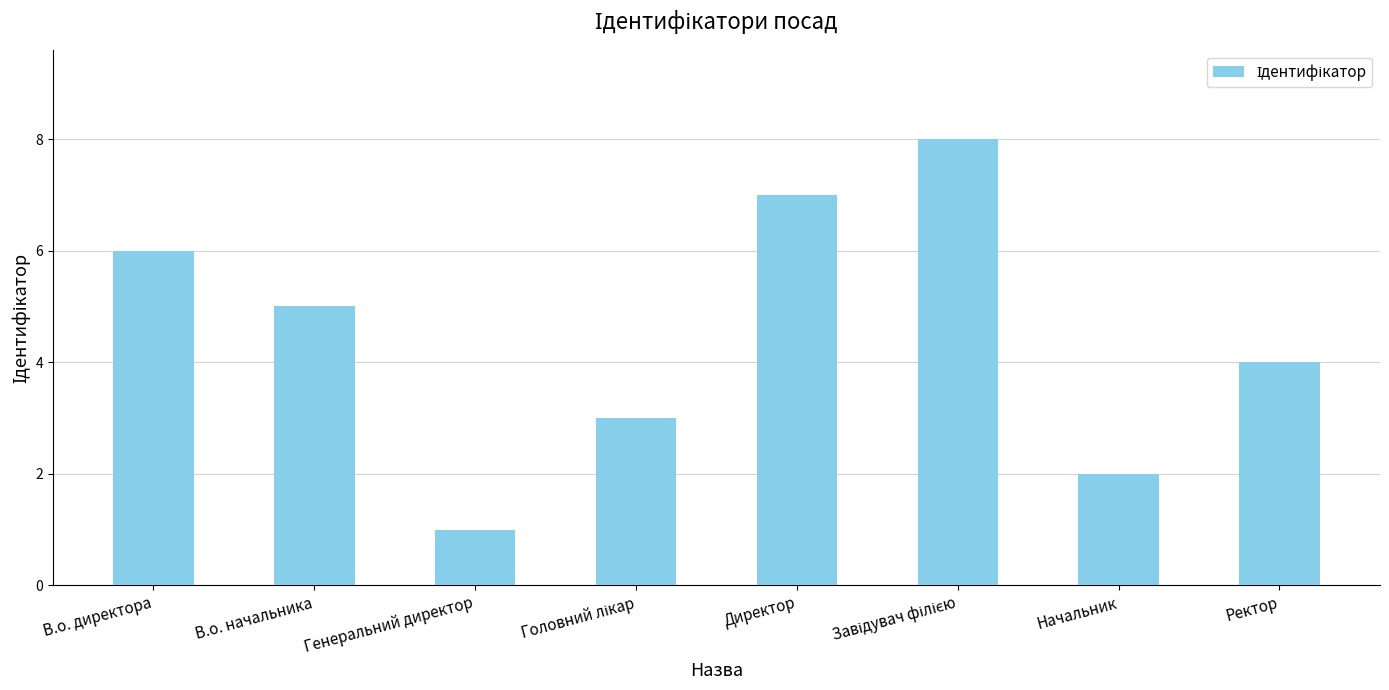

How many values are below 5?

4